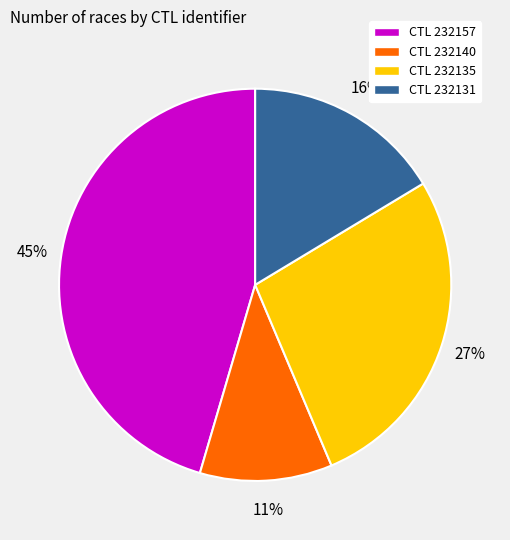

True or false: CTL 232131 accounts for 4% of the total.

False